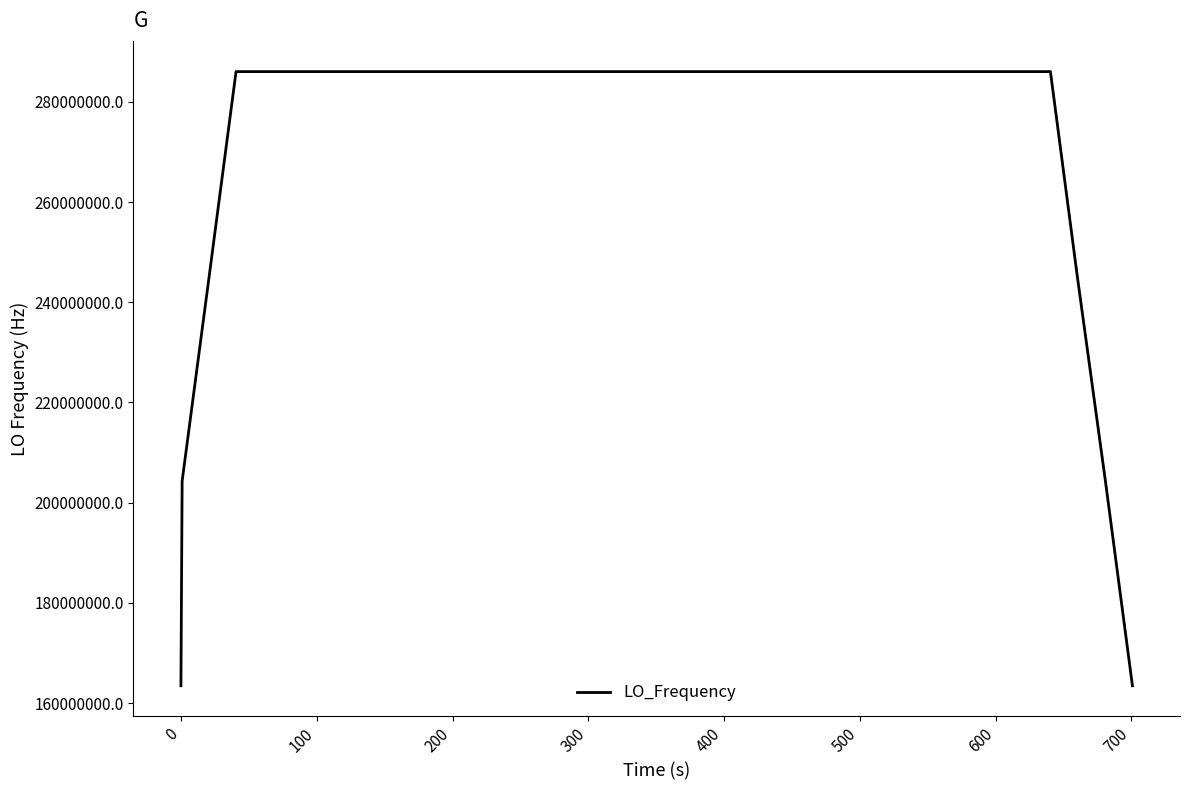

What is the maximum value shown in the chart?

286047013.8